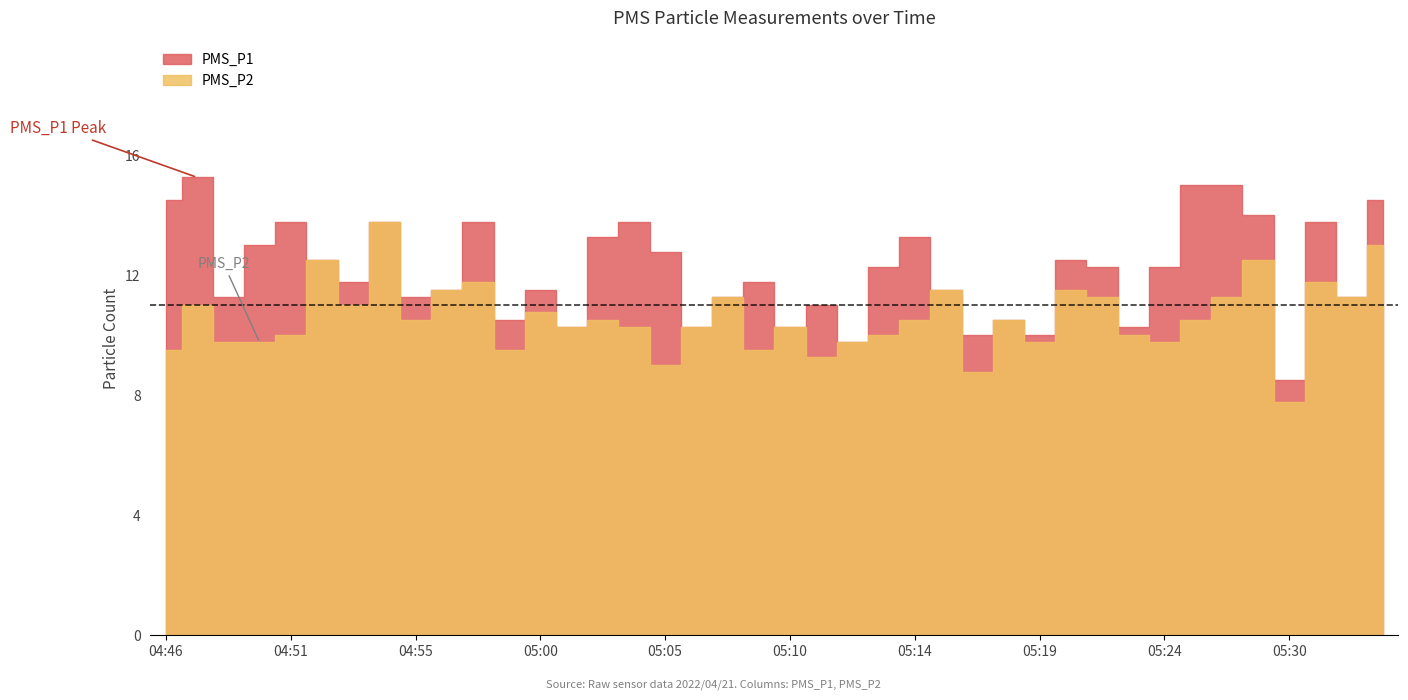

How many data points in PMS_P2 are less than 10?

12